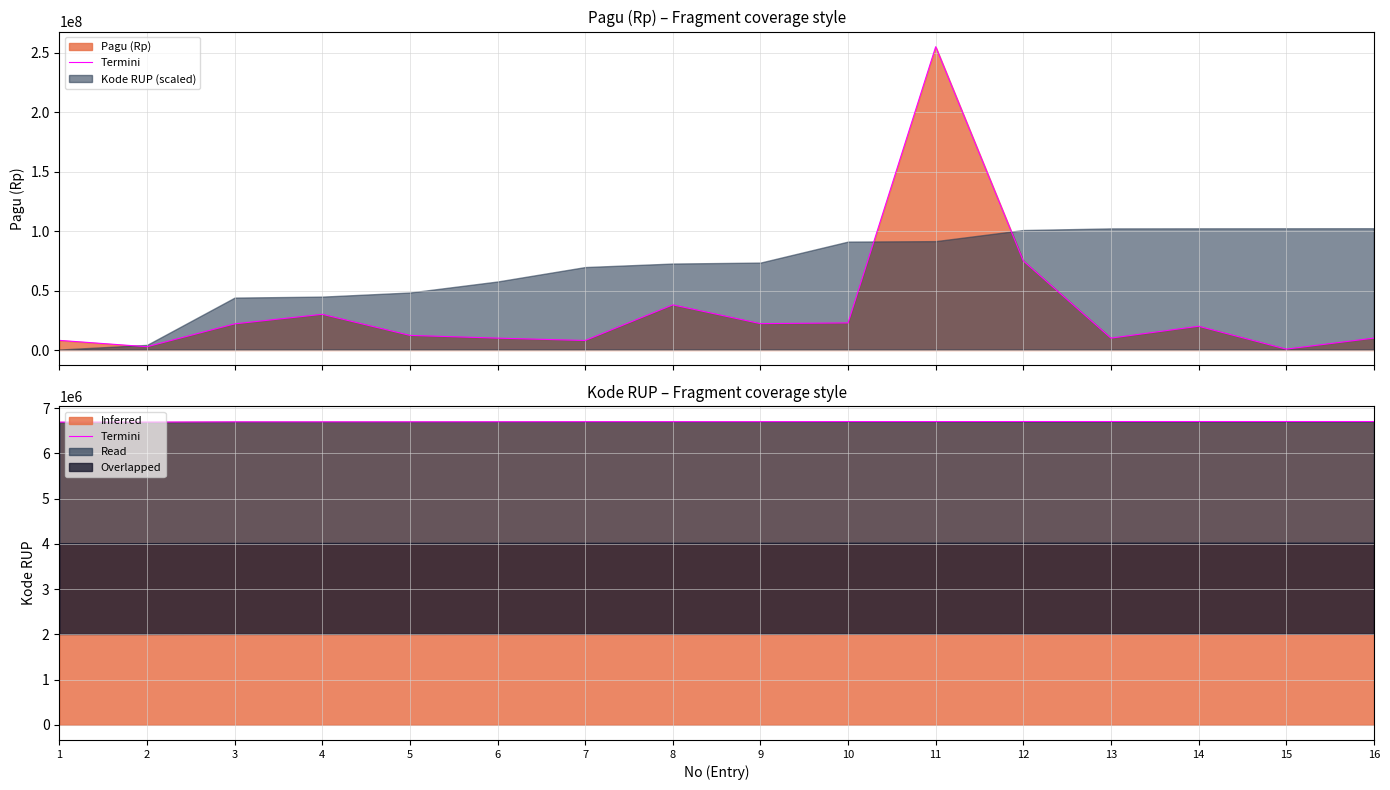

The value of Inferred at 12 is 6705783. True or false?

True